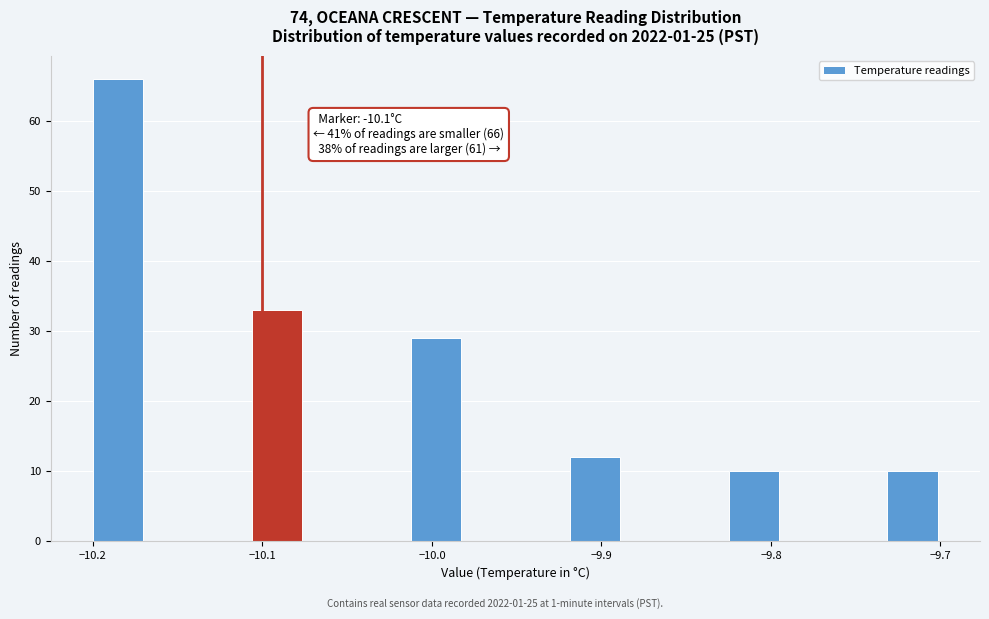

Around what value on the x-axis is the tallest bar? Give the approximate position of its centre, as read against the axis.

-10.19